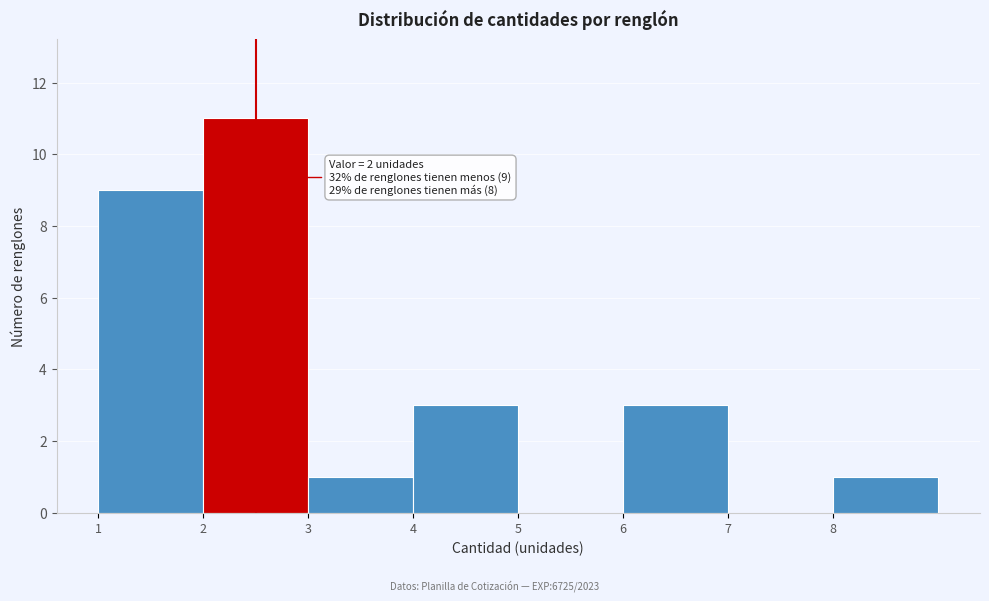

Which range on the x-axis has the tallest bar?

2 to 3